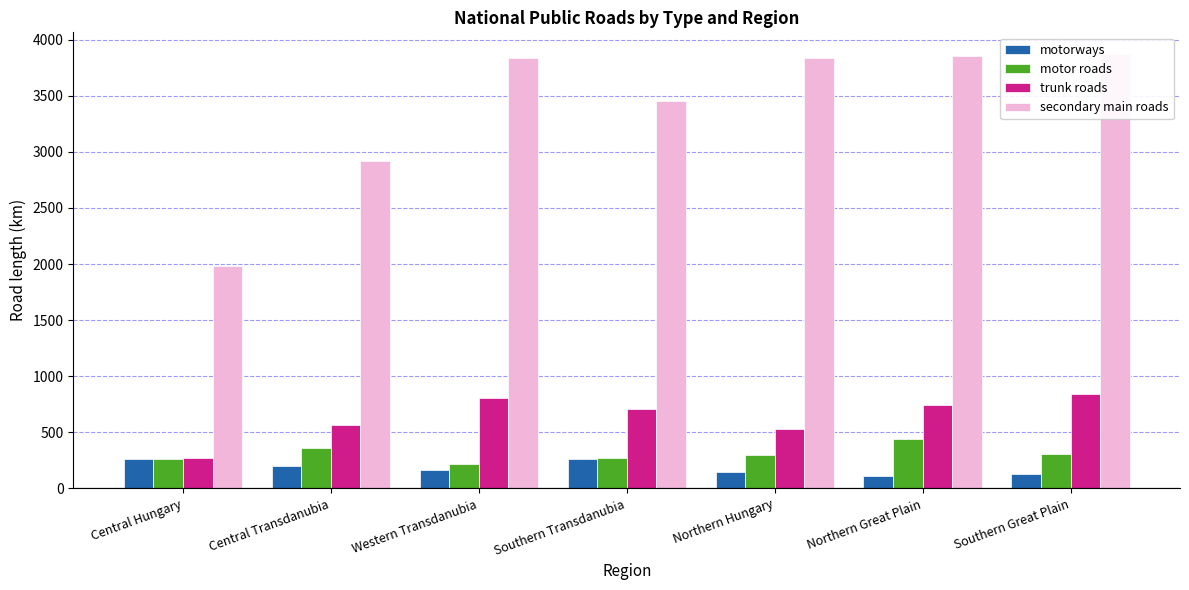

Are the bars grouped side by side (vs. stacked)?

Yes